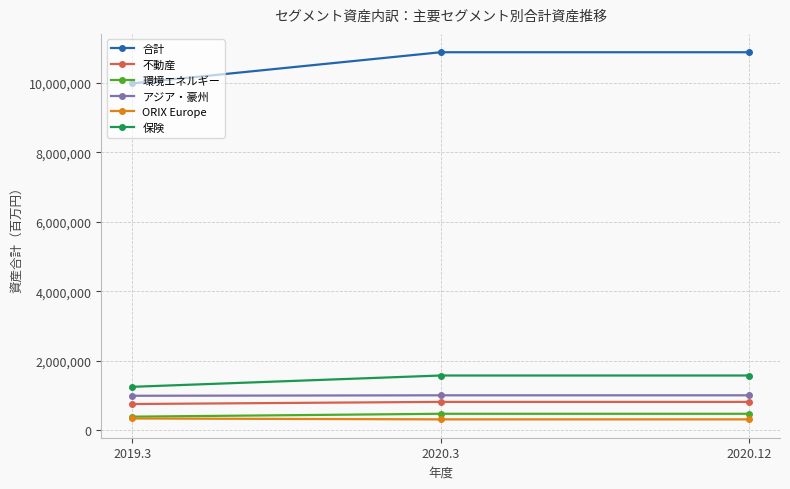

What is the maximum value shown in the chart?

10883545